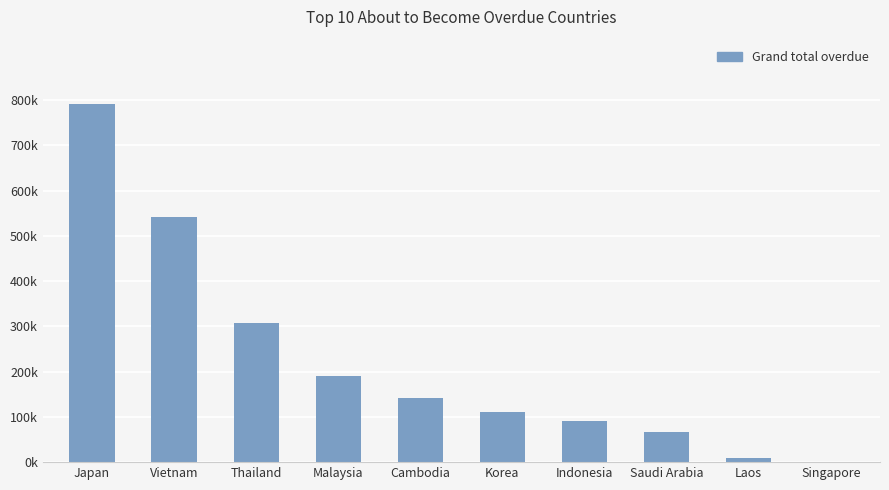

The value at Malaysia is 74590.3. True or false?

False